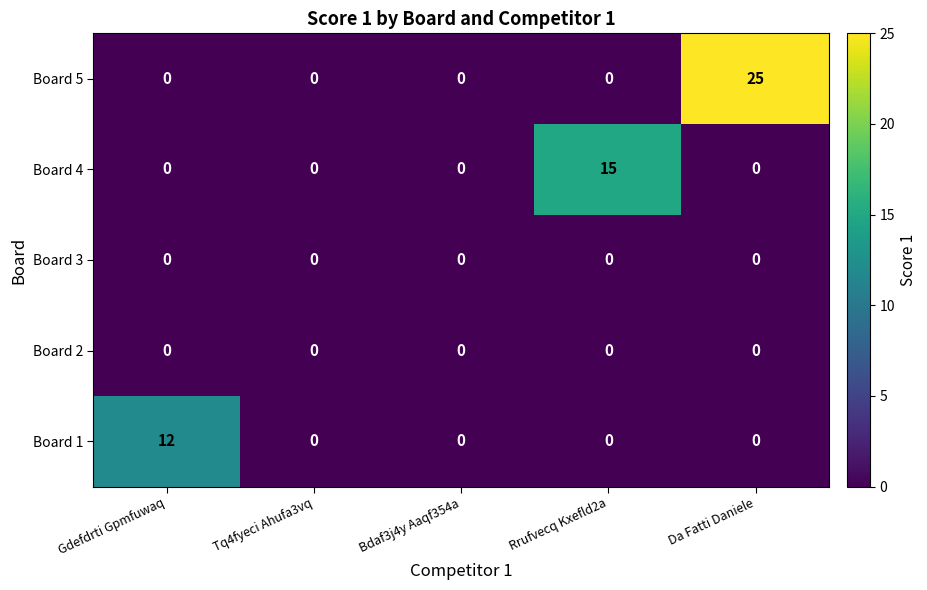

Reading left to right, what are all the values shown in this chart?

Board 5: Gdefdrti Gpmfuwaq=0	Tq4fyeci Ahufa3vq=0	Bdaf3j4y Aaqf354a=0	Rrufvecq Kxefld2a=0	Da Fatti Daniele=25
Board 4: Gdefdrti Gpmfuwaq=0	Tq4fyeci Ahufa3vq=0	Bdaf3j4y Aaqf354a=0	Rrufvecq Kxefld2a=15	Da Fatti Daniele=0
Board 3: Gdefdrti Gpmfuwaq=0	Tq4fyeci Ahufa3vq=0	Bdaf3j4y Aaqf354a=0	Rrufvecq Kxefld2a=0	Da Fatti Daniele=0
Board 2: Gdefdrti Gpmfuwaq=0	Tq4fyeci Ahufa3vq=0	Bdaf3j4y Aaqf354a=0	Rrufvecq Kxefld2a=0	Da Fatti Daniele=0
Board 1: Gdefdrti Gpmfuwaq=12	Tq4fyeci Ahufa3vq=0	Bdaf3j4y Aaqf354a=0	Rrufvecq Kxefld2a=0	Da Fatti Daniele=0